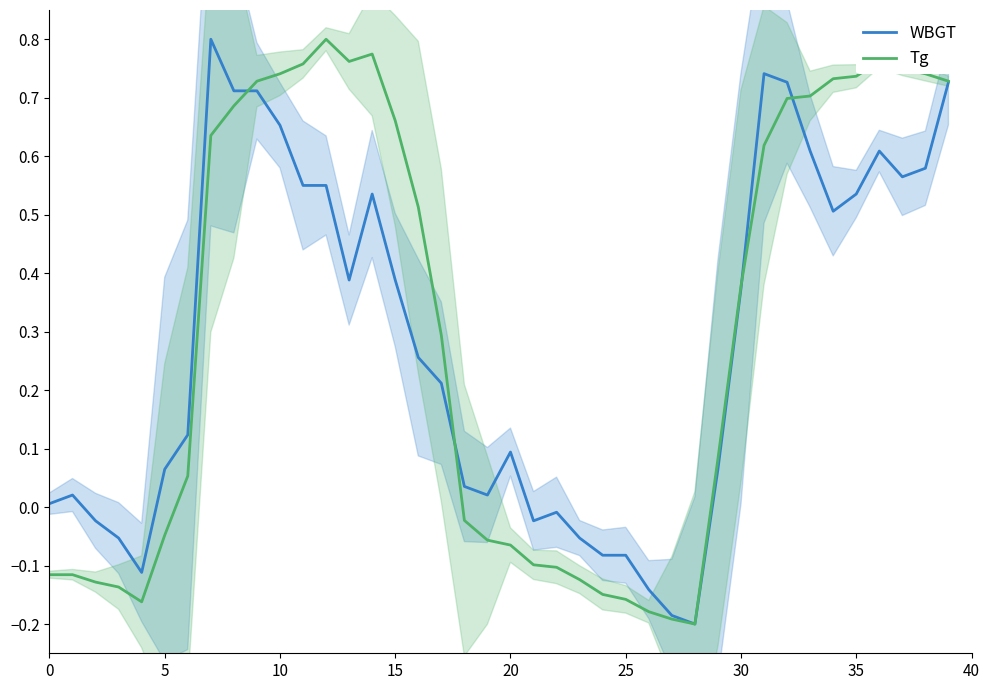

How many data points in Tg are less than 0?

17